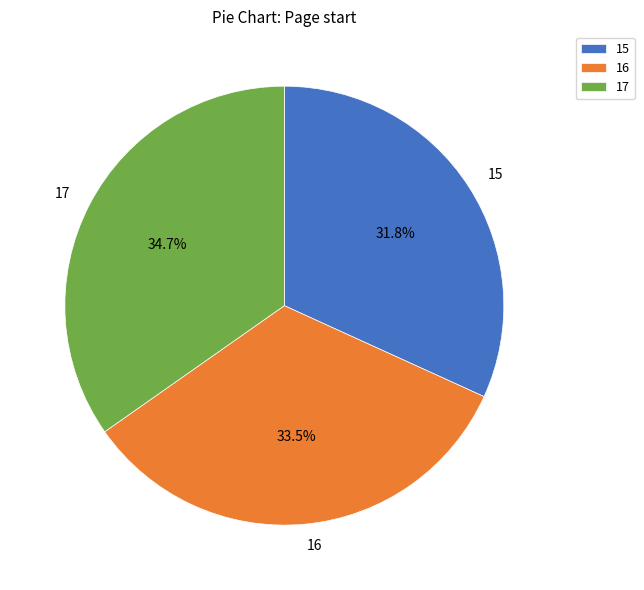

What is the smallest slice in the pie chart?

15